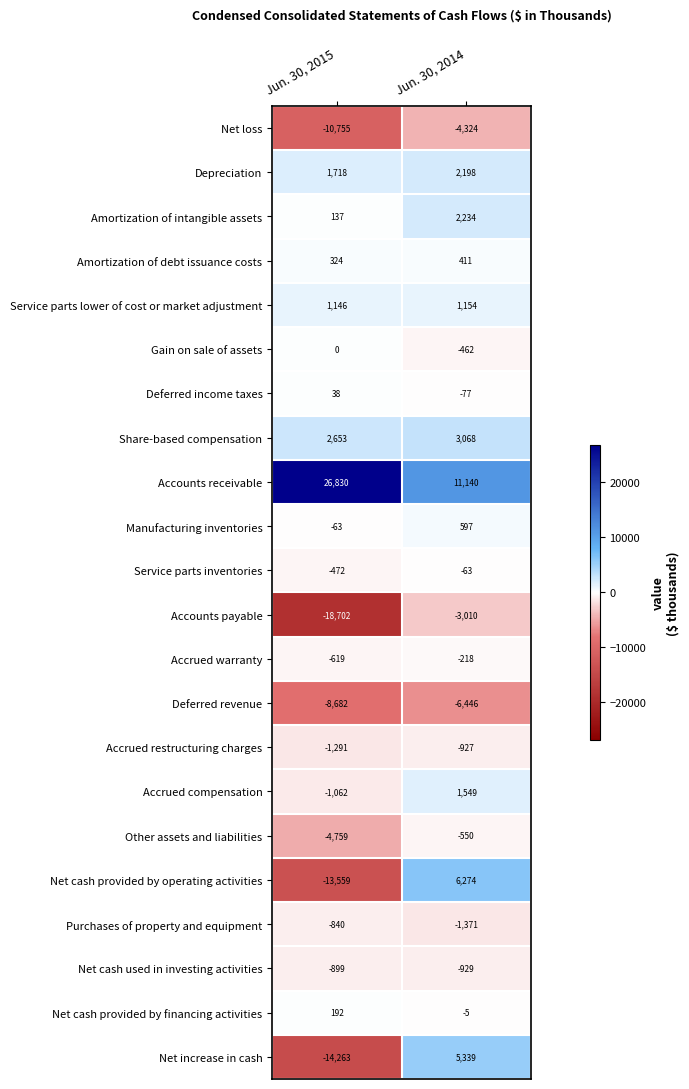

The value of Accounts receivable at Jun. 30, 2015 is 39013. True or false?

False